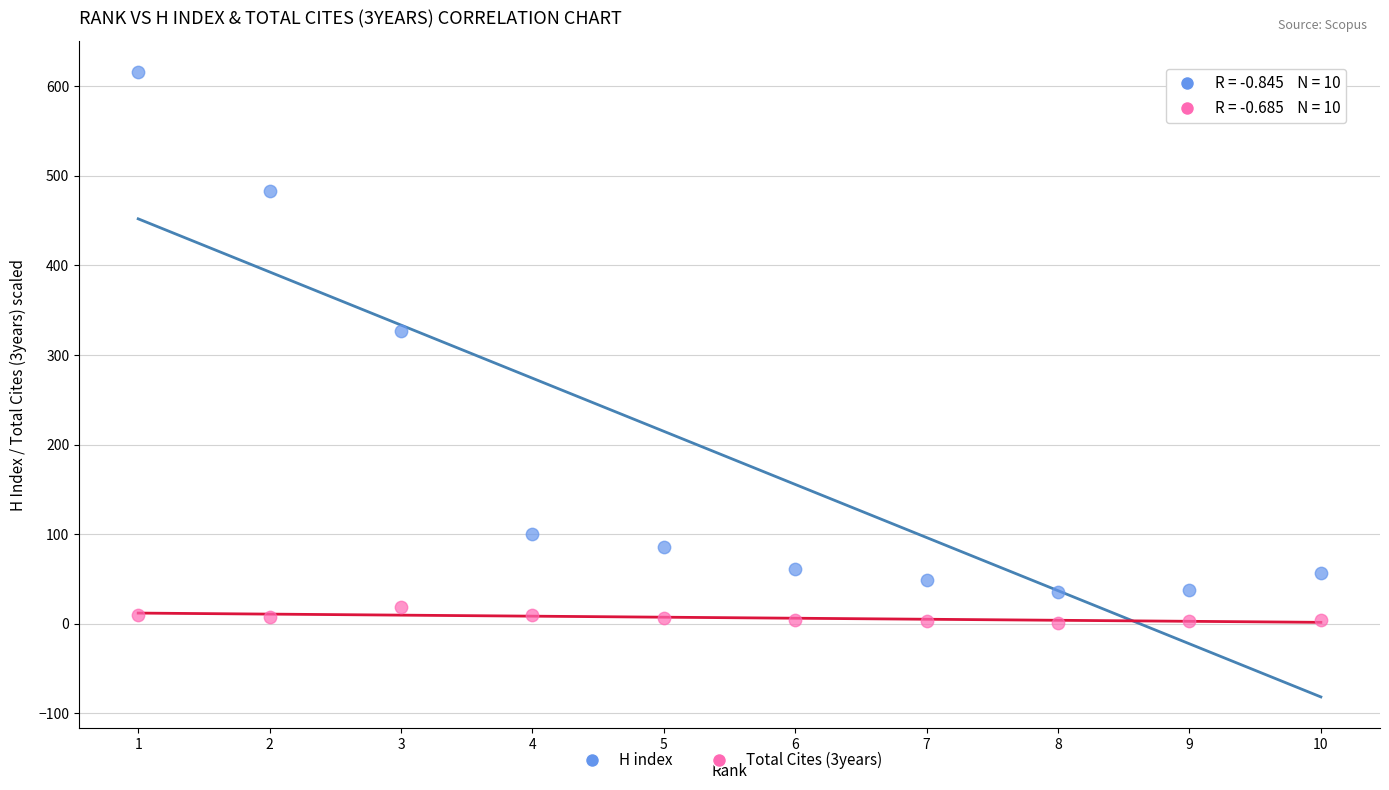

Across all data points, what is the range of Y values (max minus min)?

614.9